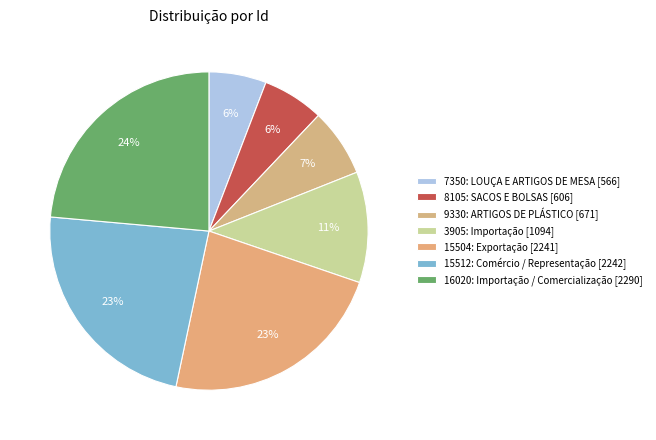

Count the number of slices in the pie.

7